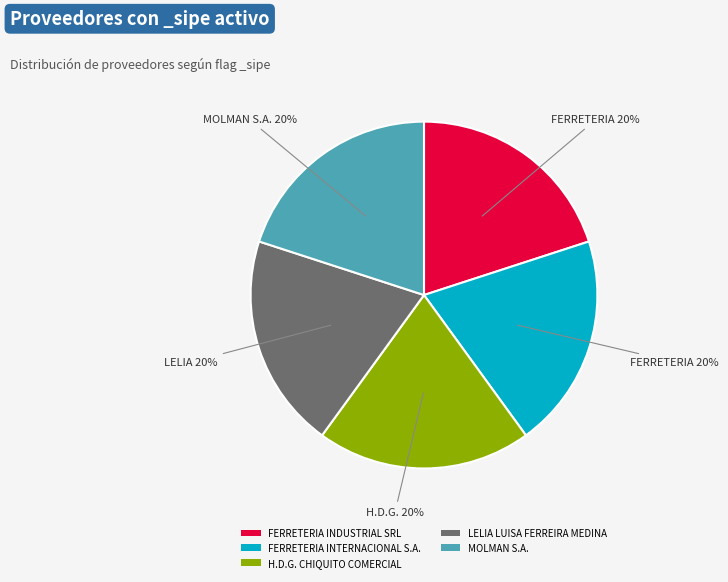

Does FERRETERIA INDUSTRIAL SRL represent more than half of the total?

No